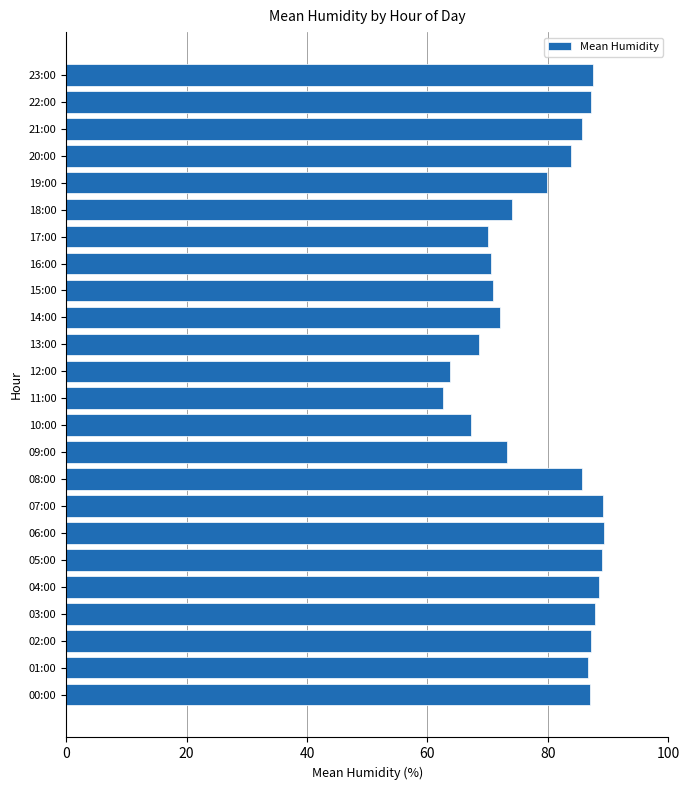

What is the difference between the values at 06:00 and 10:00?

22.1